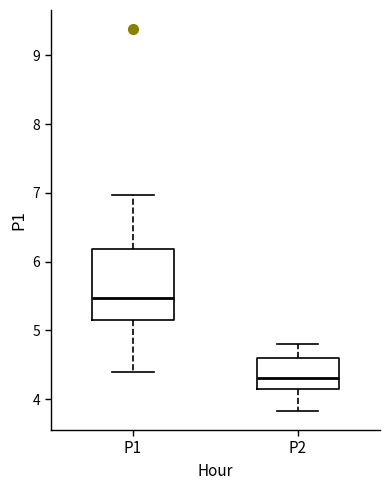

Which box's median line is the lowest?

P2